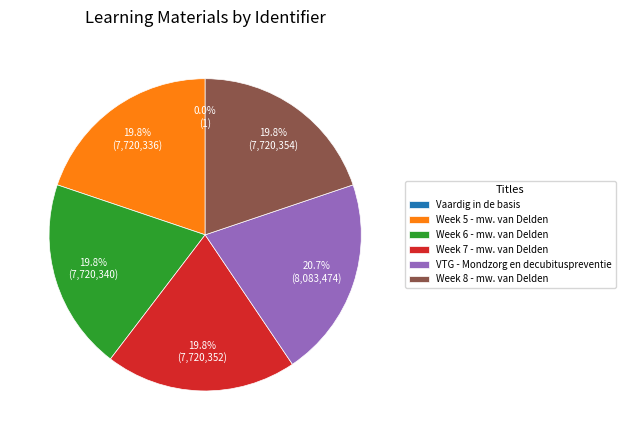

Does any single category account for the majority?

No